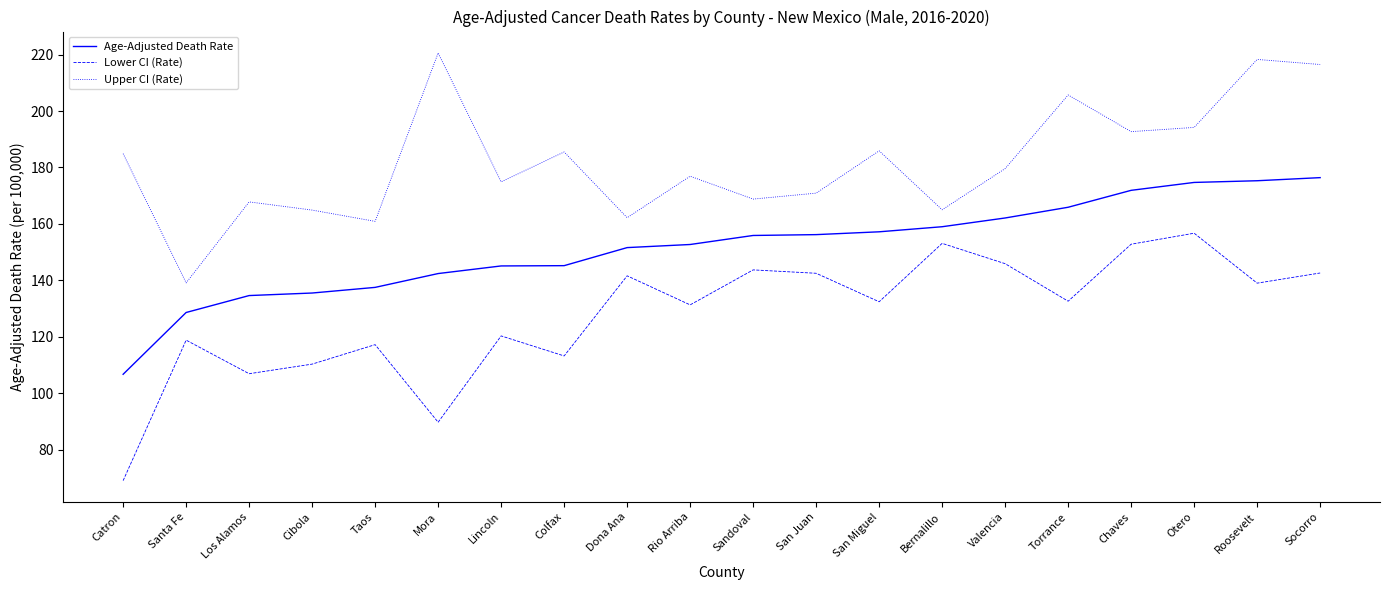

At which label does Lower CI (Rate) reach its minimum?

Catron